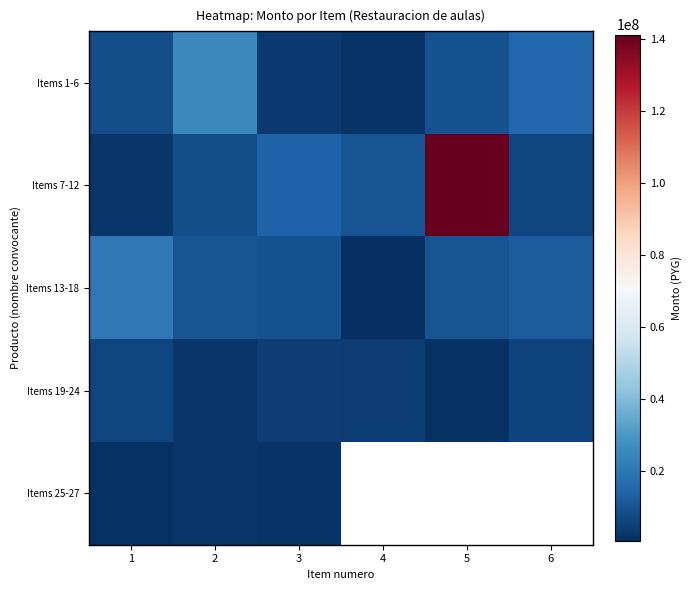

What is the difference between the highest and lowest values at 2?

23405002.0